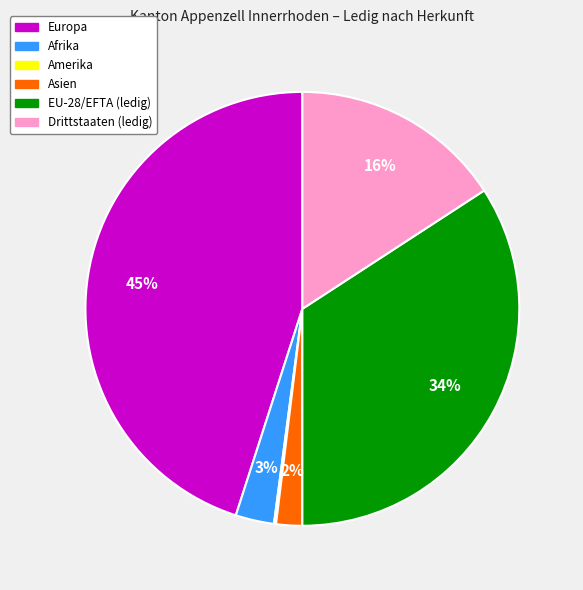

Is it true that Drittstaaten is 8% of the pie?

False